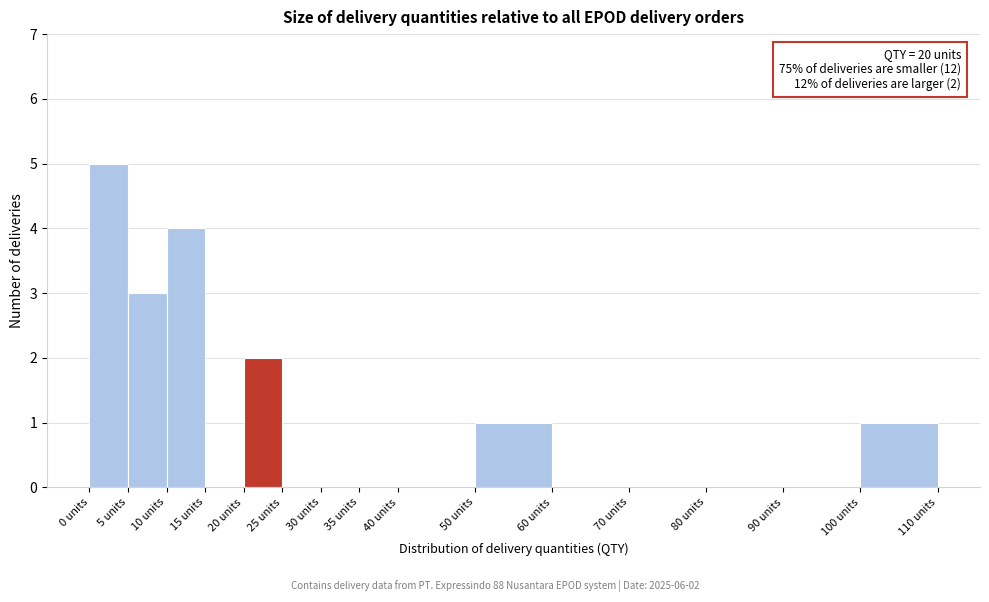

Which range on the x-axis has the tallest bar?

0 to 5